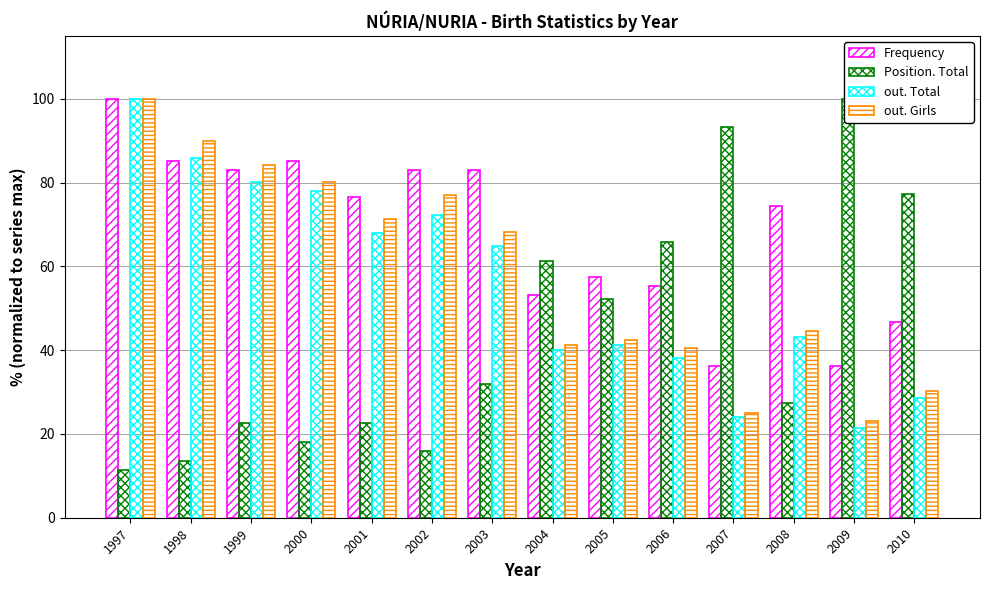

How many distinct data groups are displayed?

4